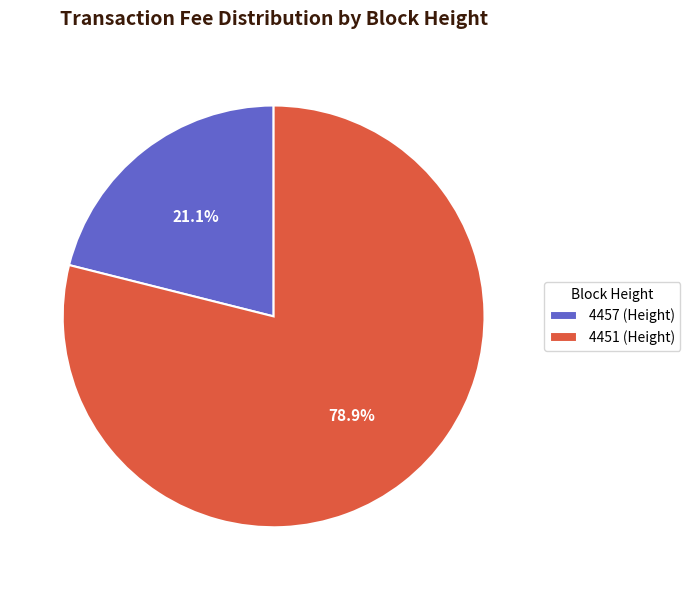

What is the majority slice?

4451